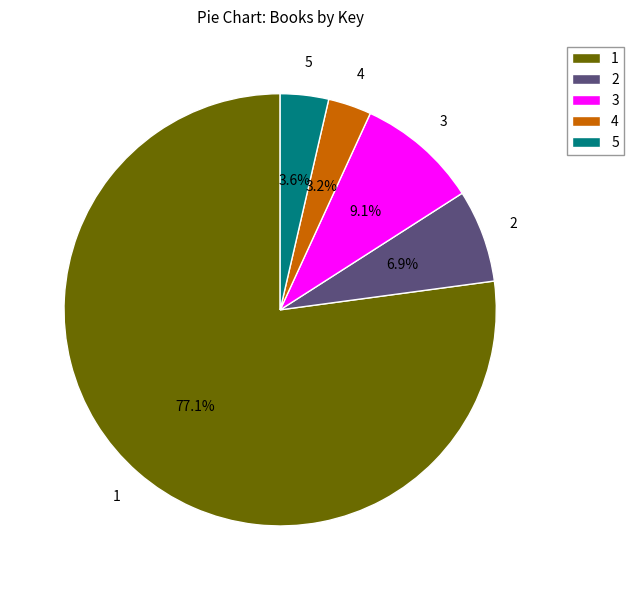

Combined, do 1 and 4 account for over 50%?

Yes